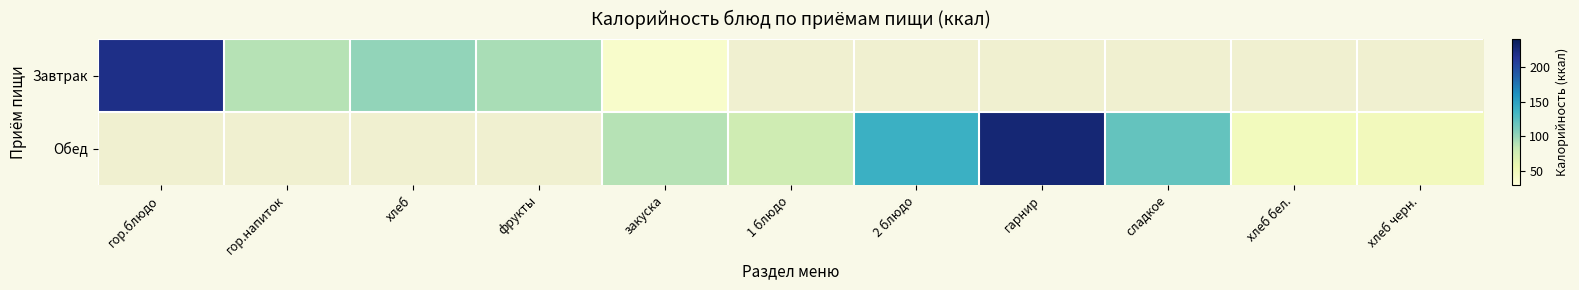

Which category has the lowest value across all series?

закуска